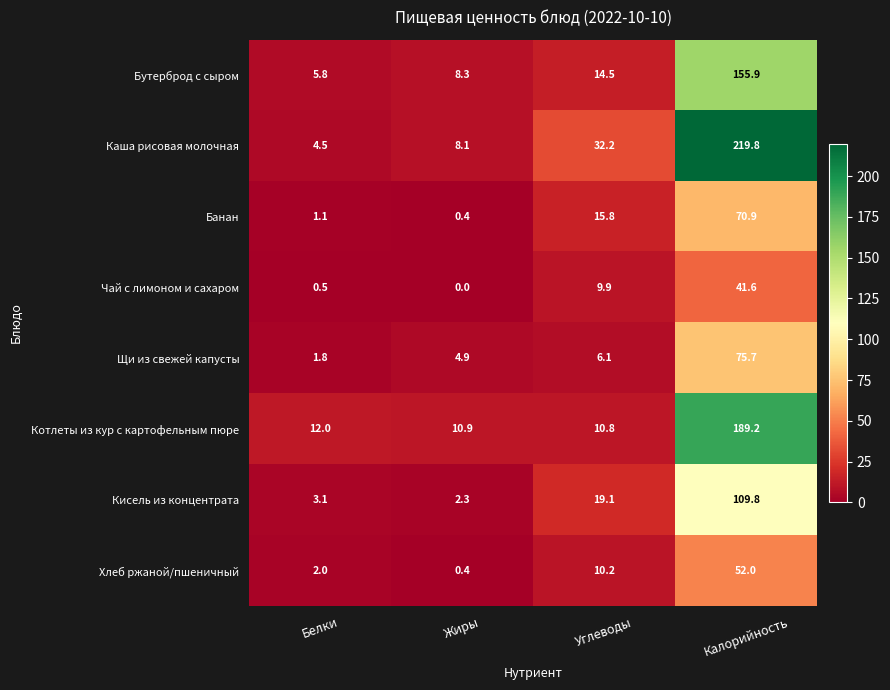

Is it true that Кисель из концентрата equals 19.1 at Углеводы?

True